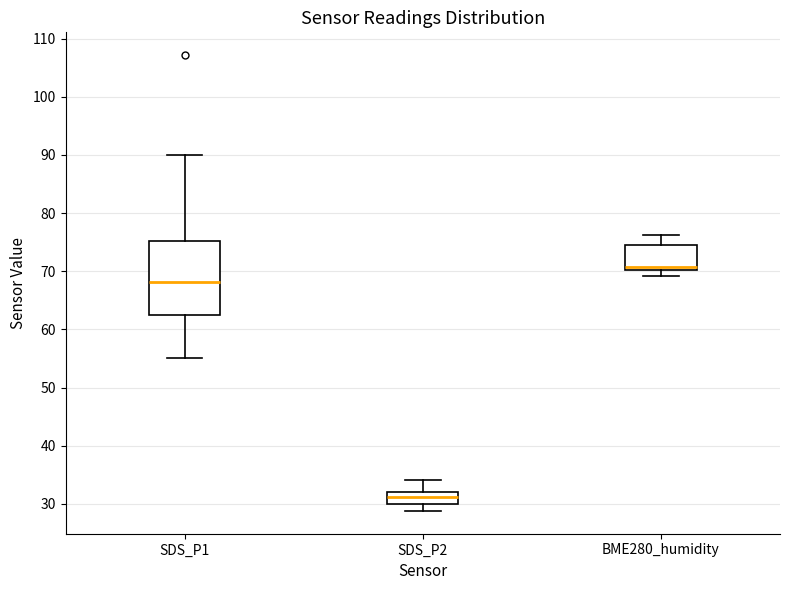

Reading left to right, read every box against the y-axis: the position of its median line, the range the box covers, and the ends of its whiskers. The values are not printed on the chart, so give them approximately, as read against the axis.

SDS_P1: median 68, box 62 to 75, whiskers 55 to 90
SDS_P2: median 31, box 30 to 32, whiskers 29 to 34
BME280_humidity: median 71, box 70 to 75, whiskers 69 to 76